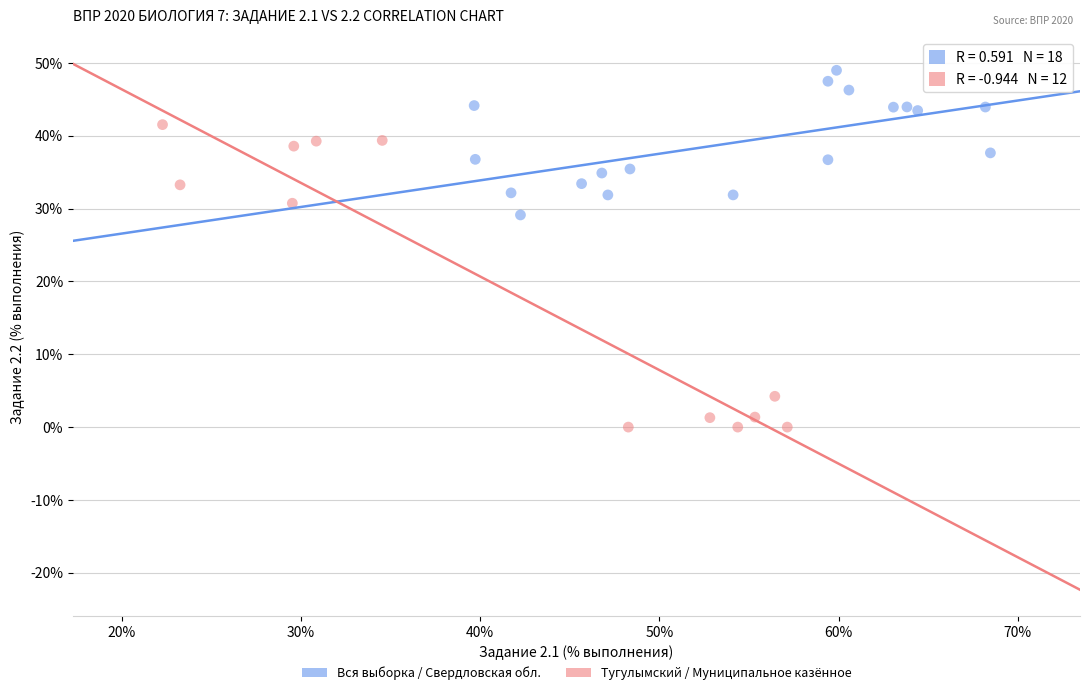

Which series has the widest spread of Y values?

Тугулымский / Муниципальное казённое